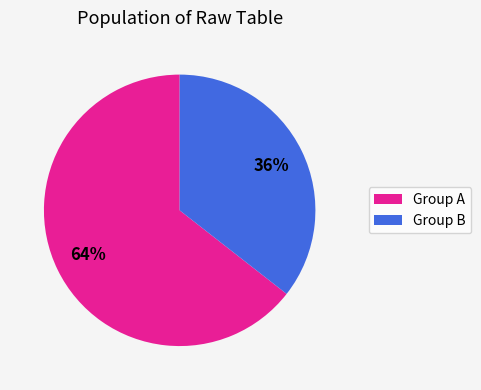

To the nearest percent, what is the average slice percentage?

50%